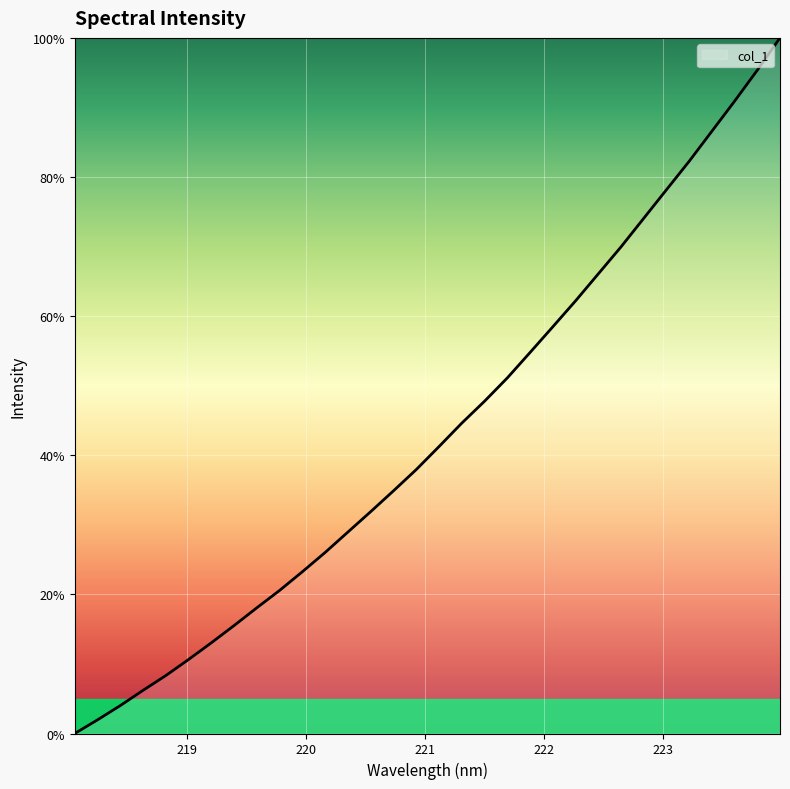

What is the maximum value shown in the chart?

100.0